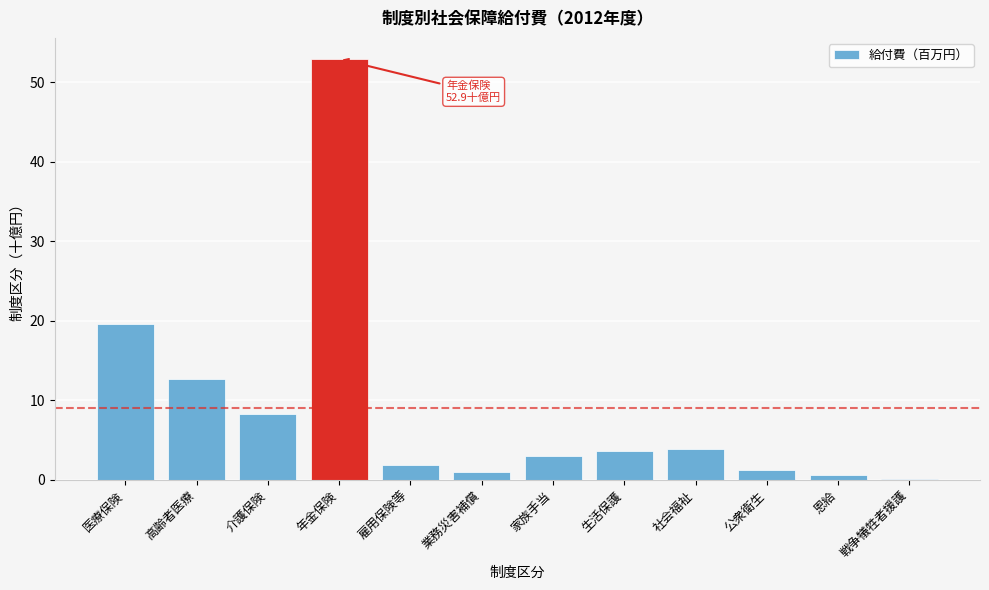

Reading left to right, list all the values displayed in this chart.

医療保険=19.6	高齢者医療=12.7	介護保険=8.3	年金保険=52.9	雇用保険等=1.9	業務災害補償=0.9	家族手当=2.9	生活保護=3.6	社会福祉=3.9	公衆衛生=1.2	恩給=0.6	戦争犠牲者援護=0.1